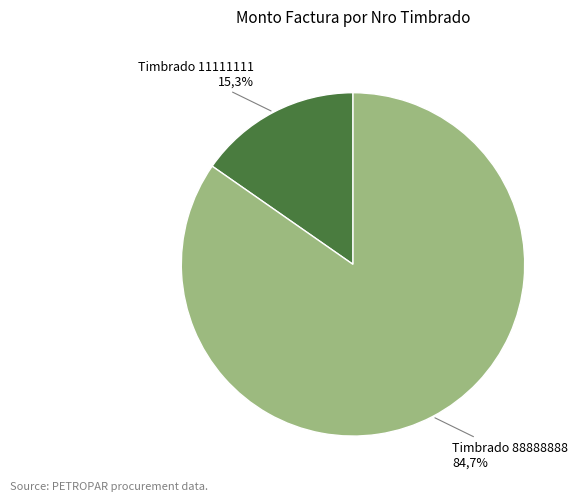

To the nearest percent, what is the average slice percentage?

50%